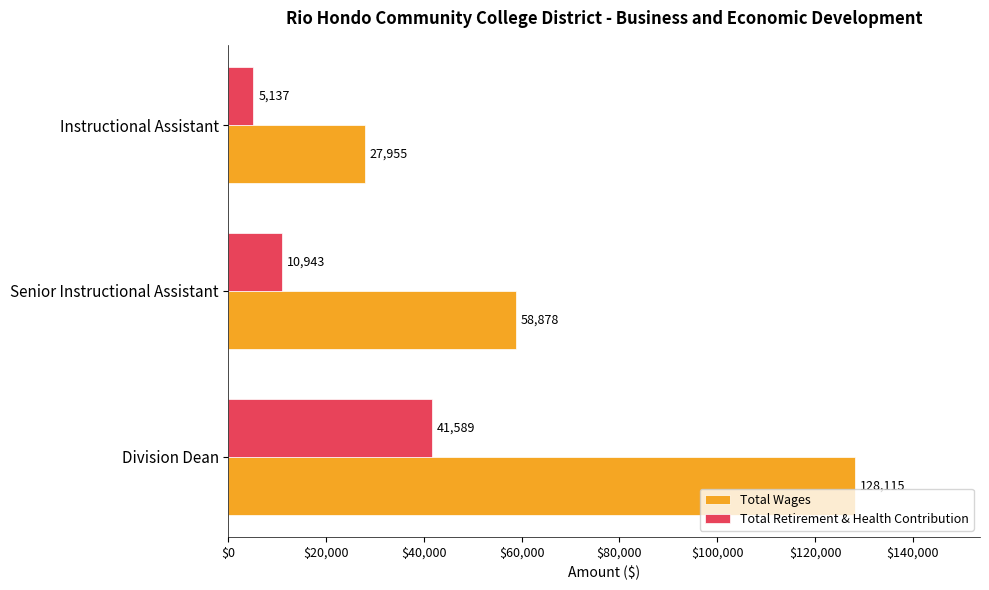

True or false: Total Wages has a value of 222263 at Division Dean.

False